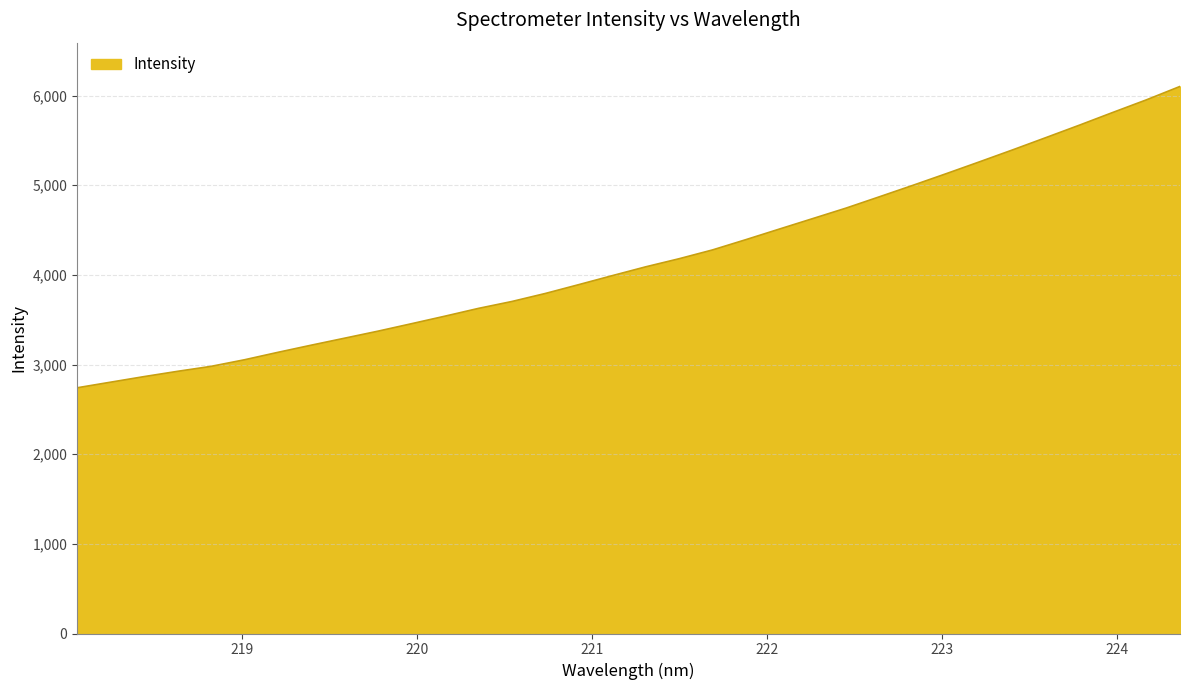

What is the difference between the maximum and minimum values?

3361.4